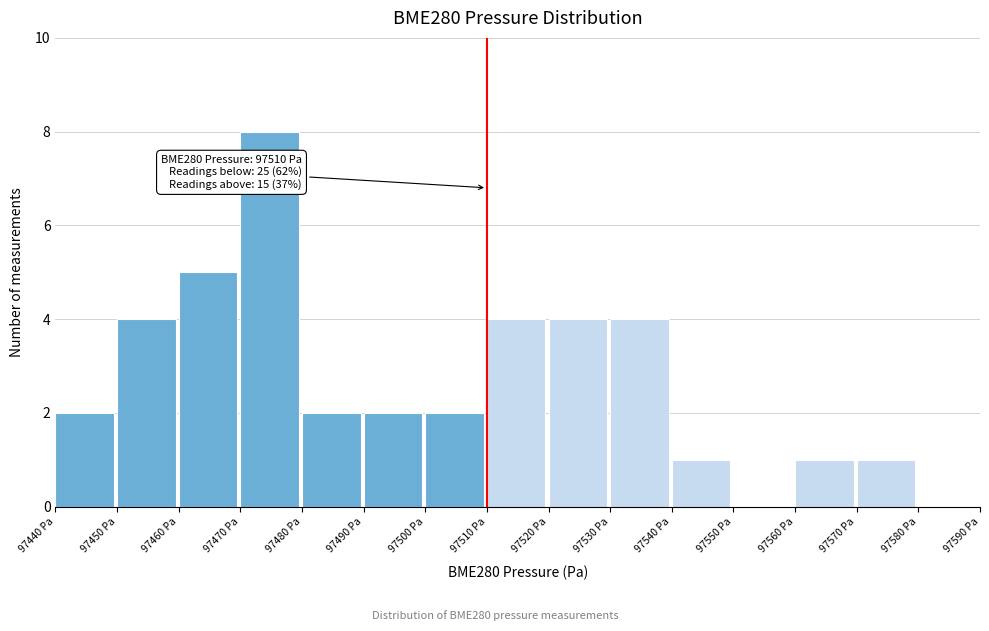

Over which range of the x-axis is the bar tallest?

97470 to 97480